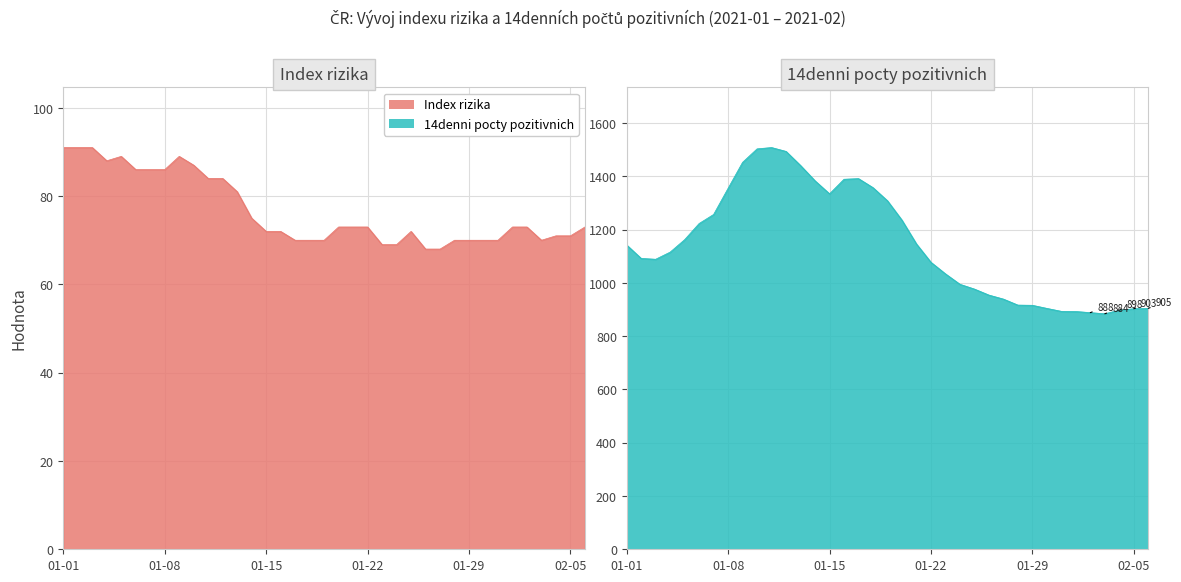

Rank the series by their maximum value, from lowest to highest.

Index rizika, 14denni pocty pozitivnich